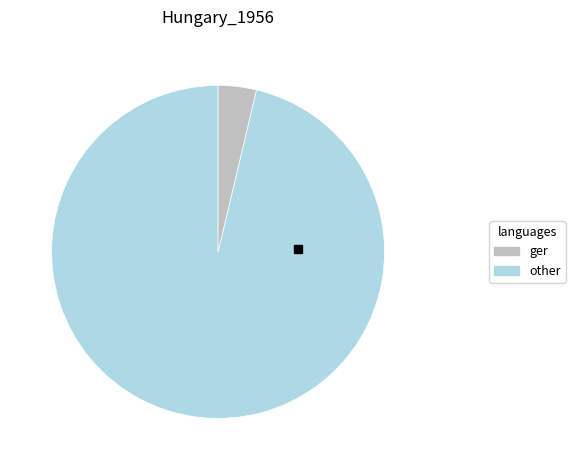

Does any single category account for the majority?

Yes